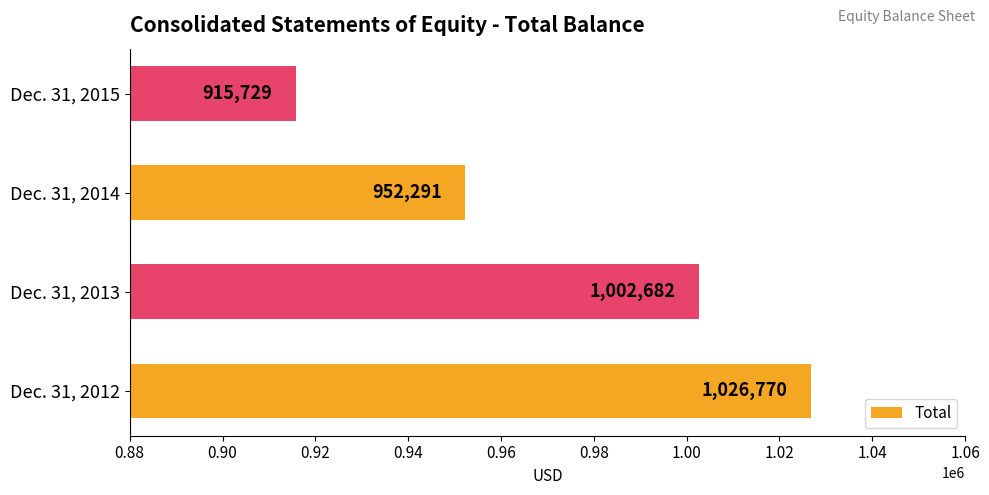

List the labels in order of value, smallest first.

Dec. 31, 2015, Dec. 31, 2014, Dec. 31, 2013, Dec. 31, 2012